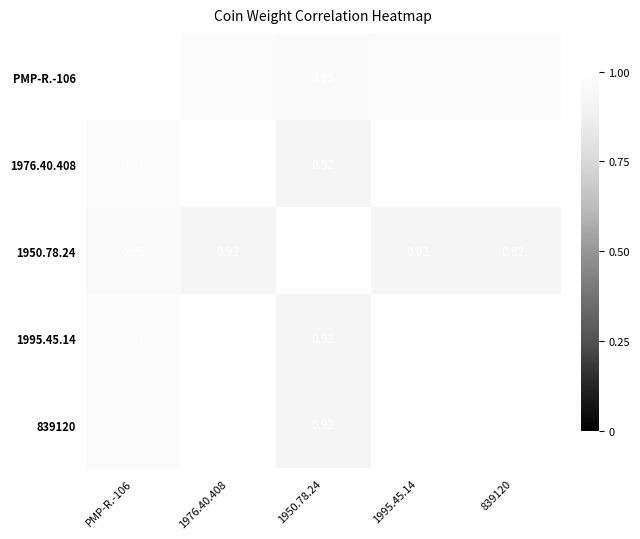

Which series changed the most between 1995.45.14 and 839120?

PMP-R.-106